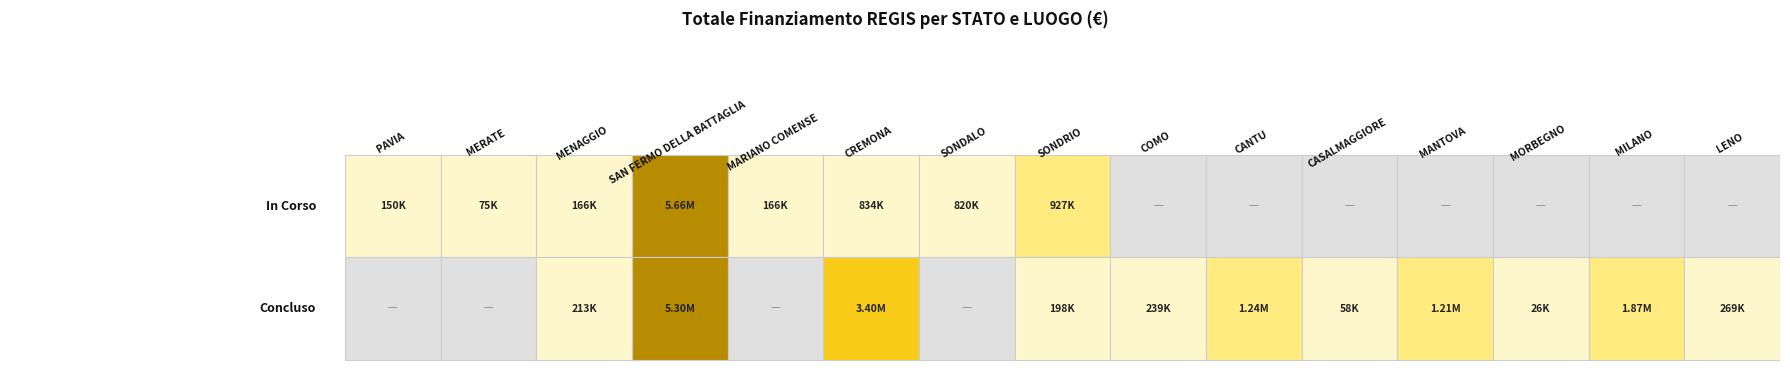

What is the difference between the maximum and minimum values in the Concluso series?

5304086.2